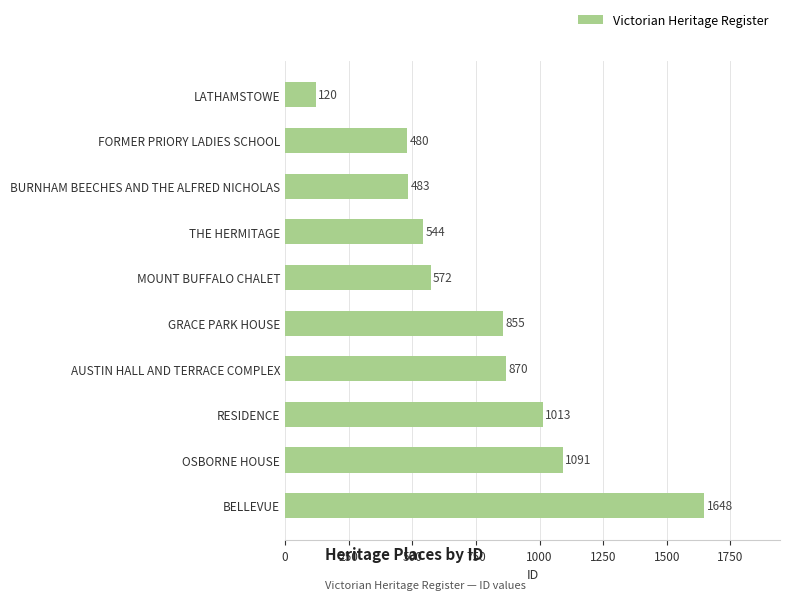

Rank the categories by value from highest to lowest.

BELLEVUE, OSBORNE HOUSE, RESIDENCE, AUSTIN HALL AND TERRACE COMPLEX, GRACE PARK HOUSE, MOUNT BUFFALO CHALET, THE HERMITAGE, BURNHAM BEECHES AND THE ALFRED NICHOLAS, FORMER PRIORY LADIES SCHOOL, LATHAMSTOWE